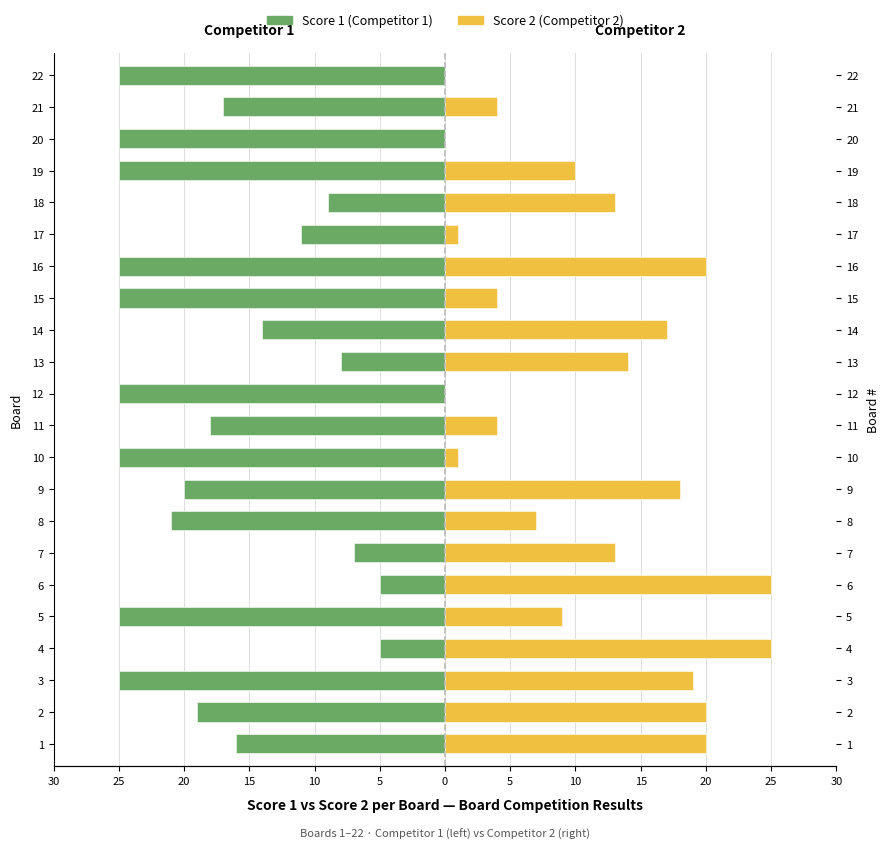

Which series has the widest spread of values?

Score 2 (Competitor 2)